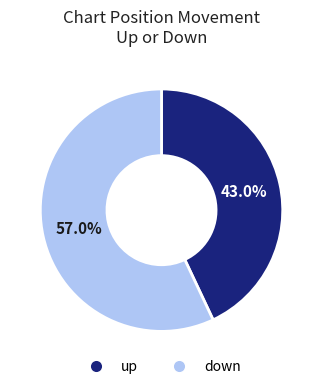

Count the number of slices in the pie.

2